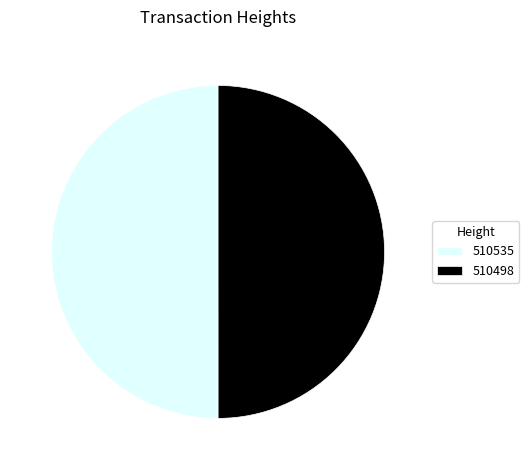

Approximately how many times larger is the value at 510498 compared to 510535?

1.0